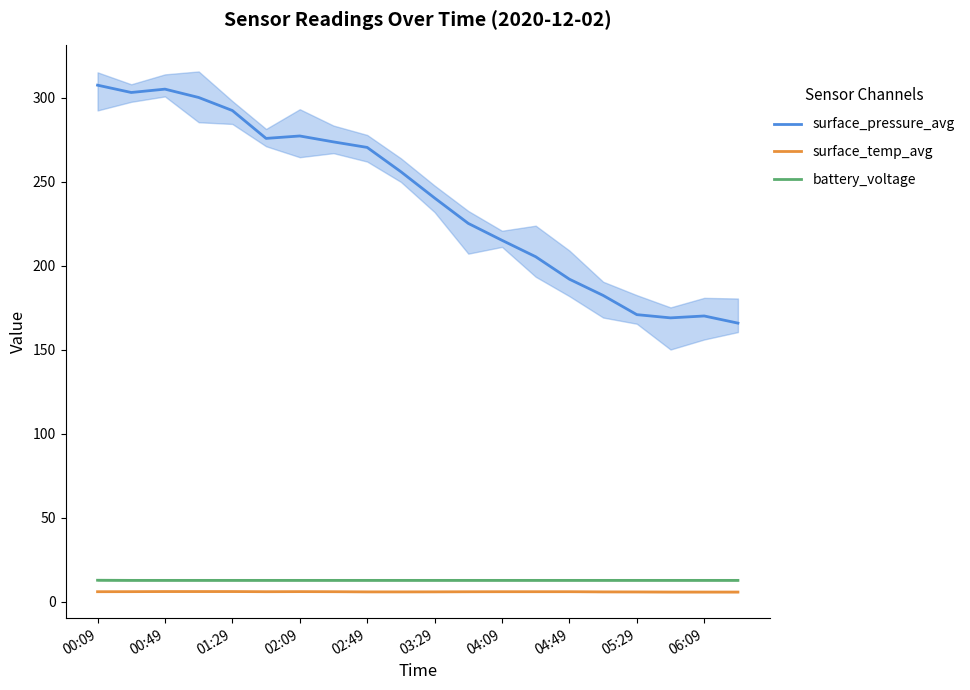

Is it true that surface_temp_avg equals 5.7 at 06:09?

True